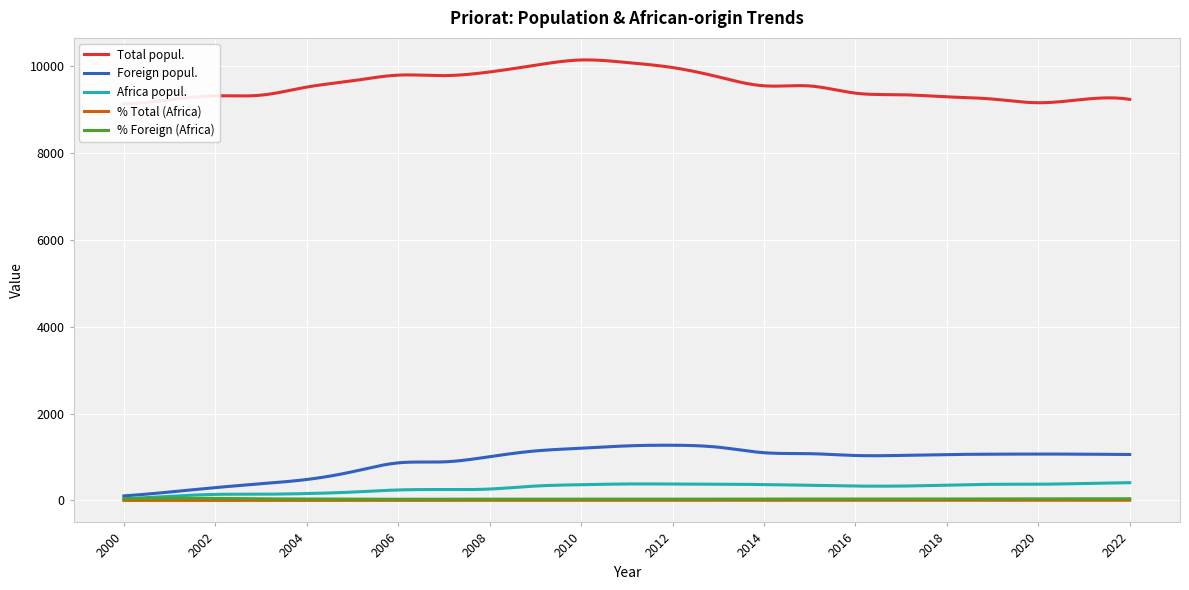

True or false: % Total (Africa) and Foreign popul. cross at least once.

False